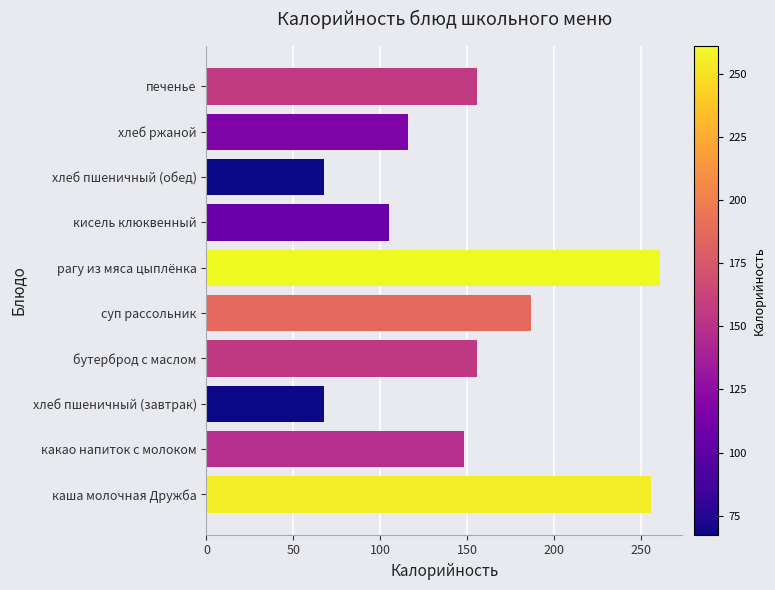

True or false: the data shows 42.1 at хлеб пшеничный (обед).

False